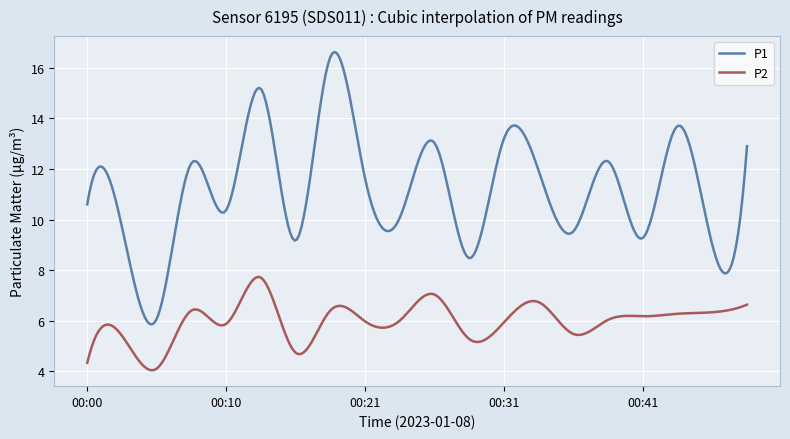

What is the minimum value for P2?

4.0